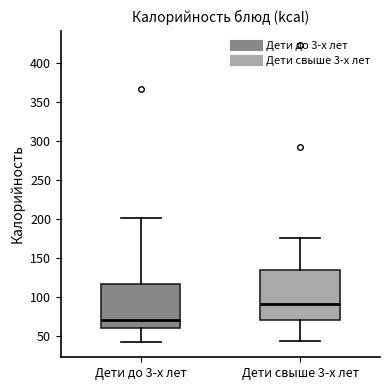

Reading left to right, read every box against the y-axis: the position of its median line, the range the box covers, and the ends of its whiskers. The values are not printed on the chart, so give them approximately, as read against the axis.

Дети до 3-х лет: median 70, box 60 to 115, whiskers 40 to 200
Дети свыше 3-х лет: median 90, box 70 to 135, whiskers 45 to 175